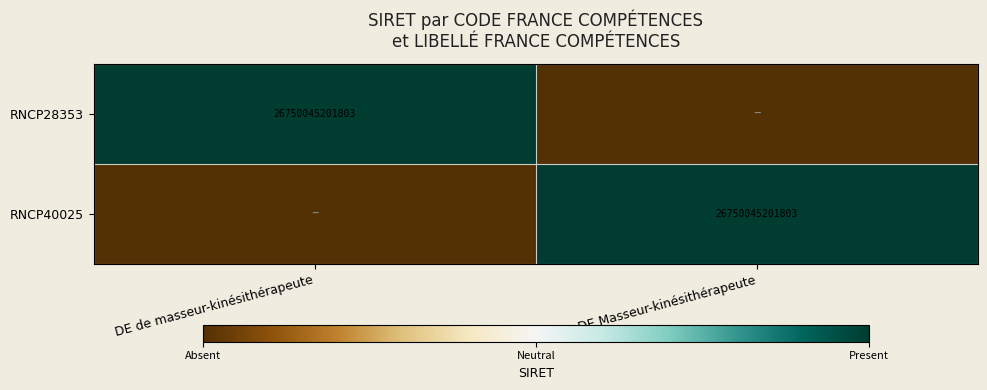

True or false: RNCP40025 has a value of 16844372037785 at DE Masseur-kinésithérapeute.

False